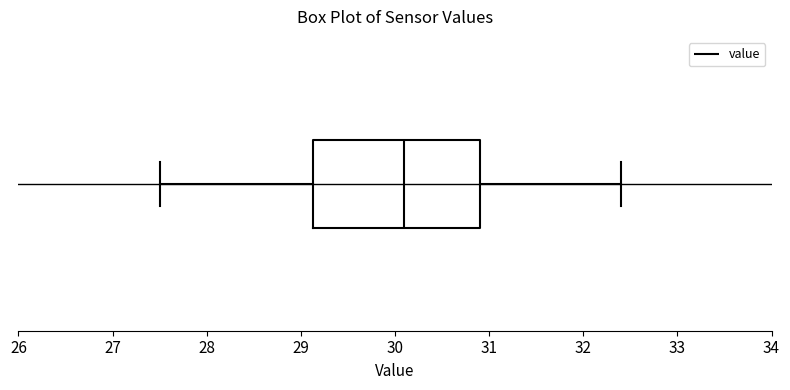

Transcribe this box plot: give where the median line is, the range the box spans, and where the two whiskers end, as read against the x-axis. The values are not printed on the chart, so give them approximately, as read against the axis.

median 30.1, box 29.1 to 30.9, whiskers 27.5 to 32.4